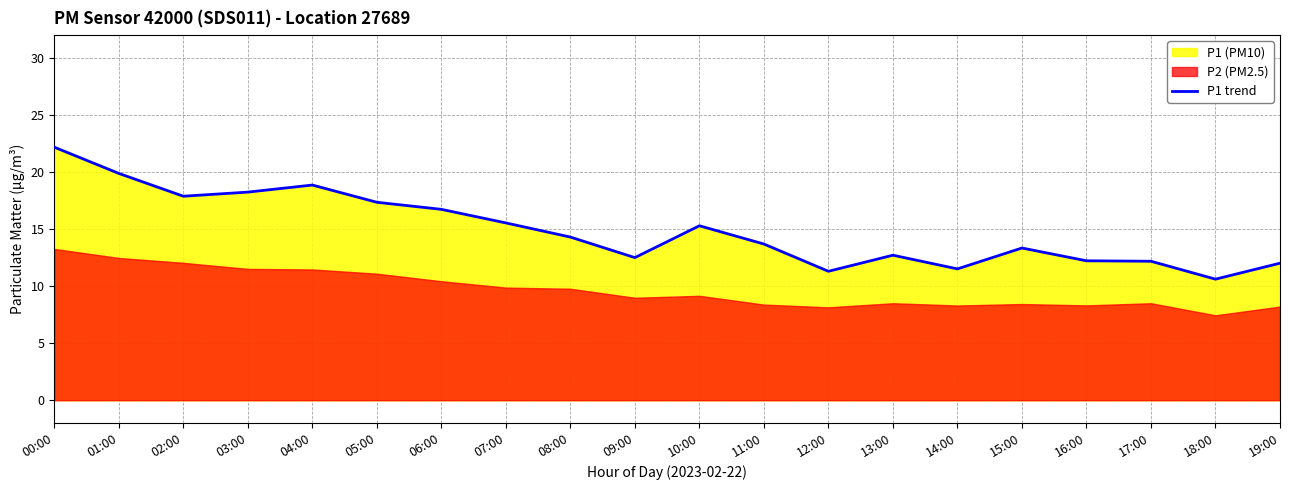

Reading left to right, extract all data points from this chart.

22.2	19.9	17.9	18.2	18.9	17.4	16.7	15.5	14.3	12.5	15.3	13.7	11.3	12.7	11.5	13.3	12.2	12.2	10.6	12.0